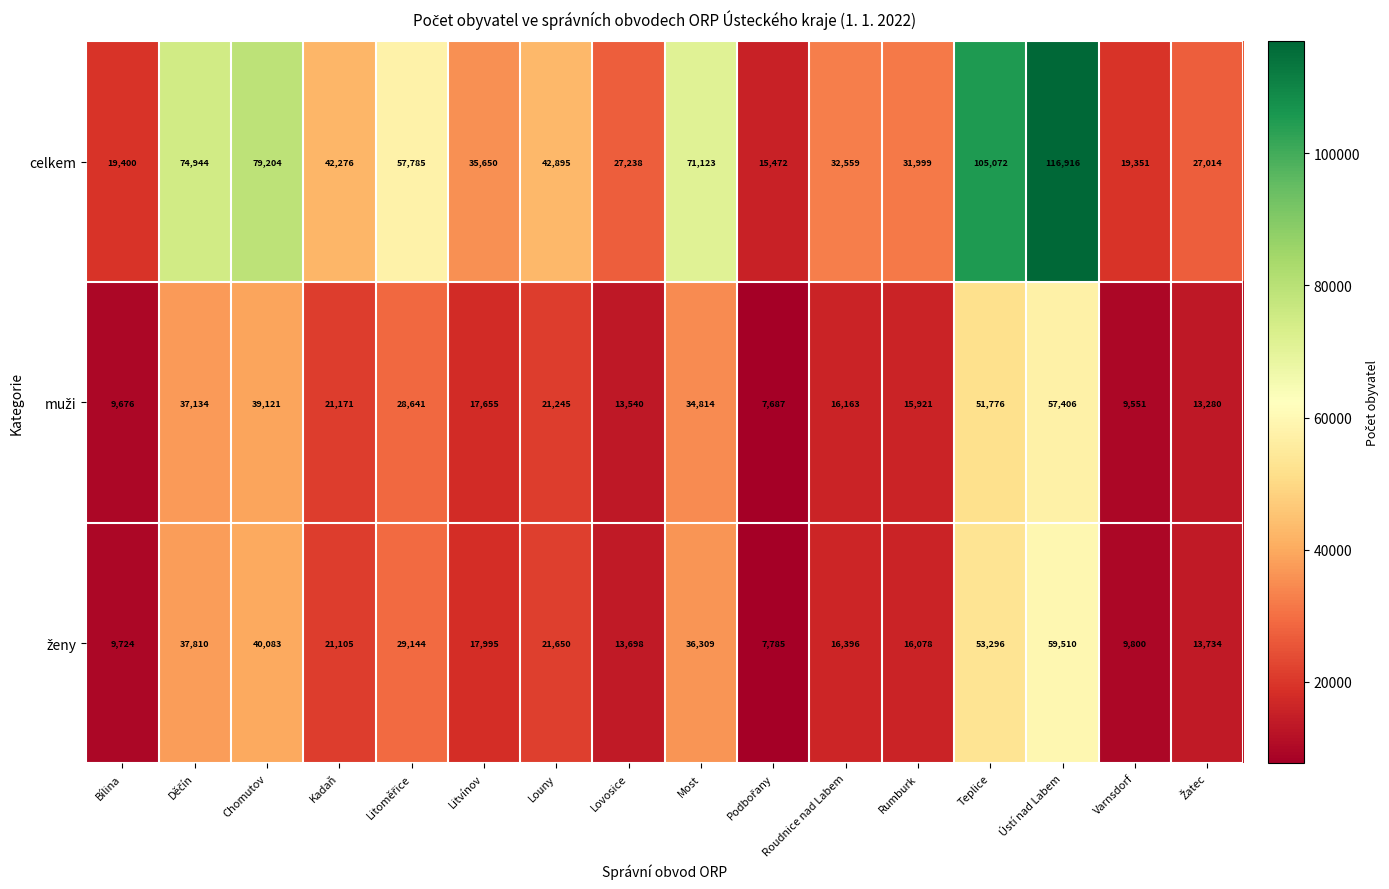

Which category has the highest value in the celkem series?

Ústí nad Labem